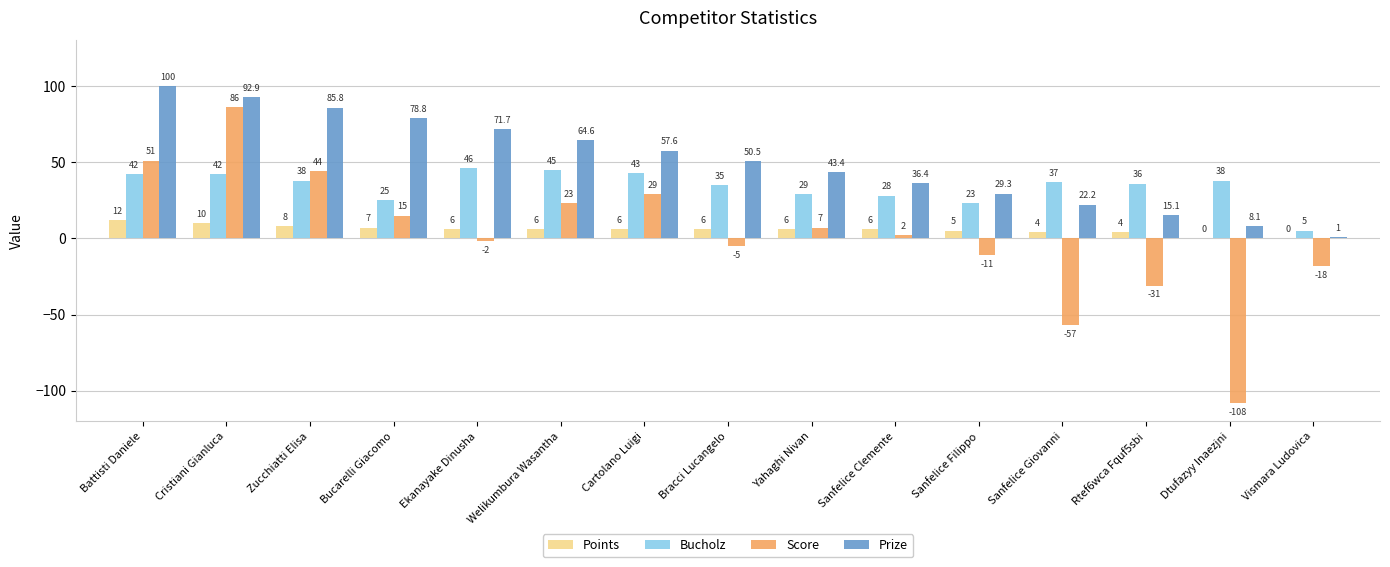

What is the highest value of the Bucholz series?

46.0